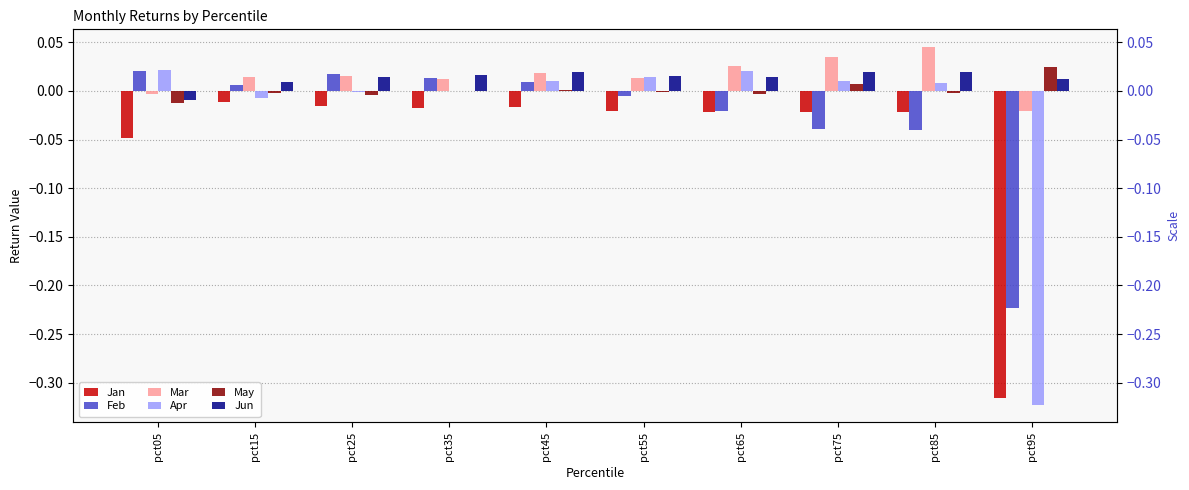

At how many categories does at least one series exceed 0?

10